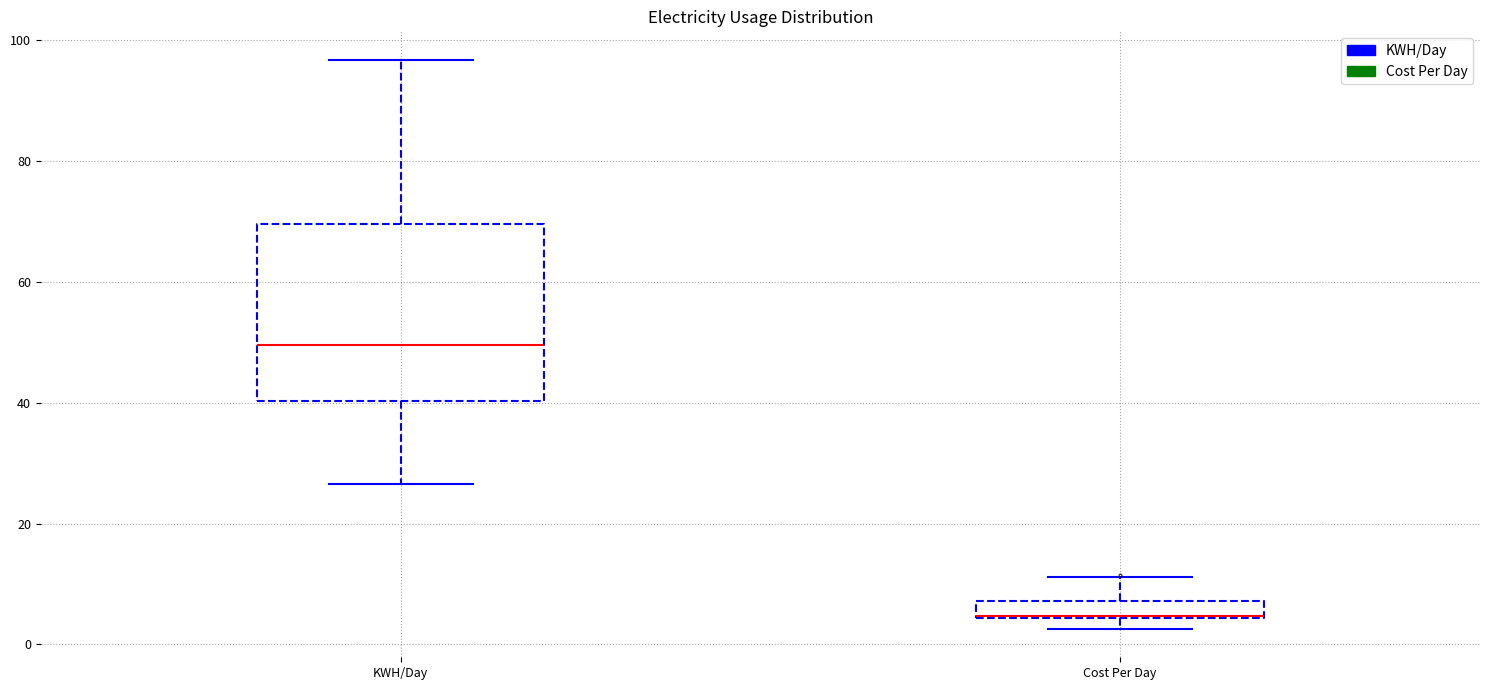

Which box has the lowest median line?

Cost Per Day